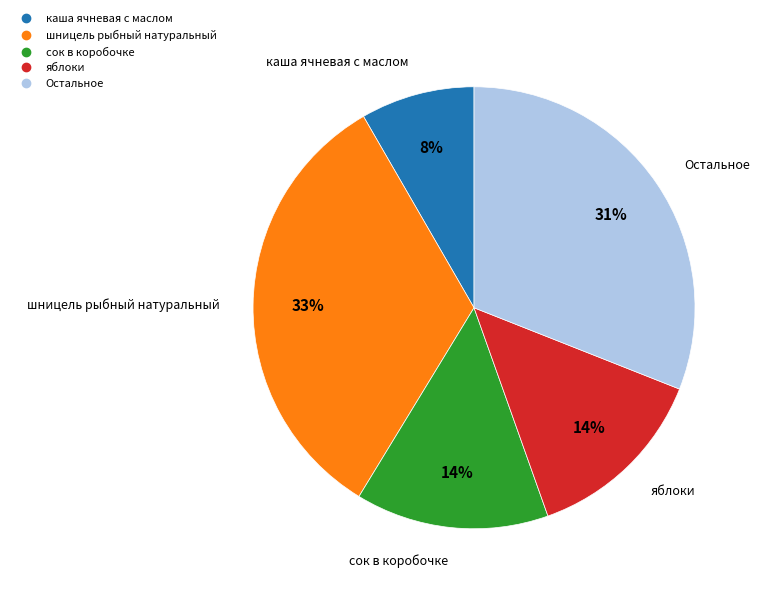

Count the number of slices in the pie.

5